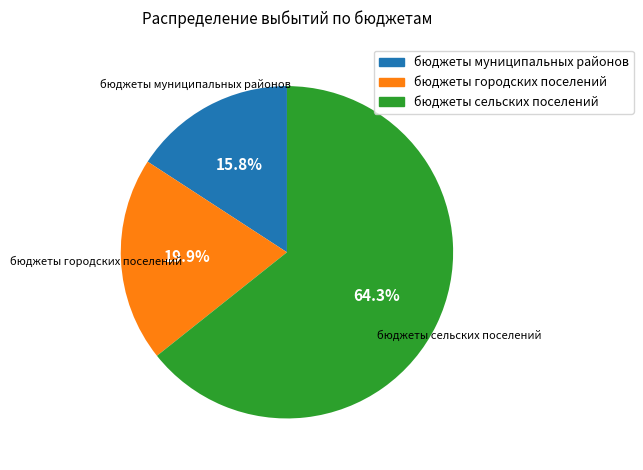

To the nearest percent, what percentage of the pie is бюджеты муниципальных районов?

16%